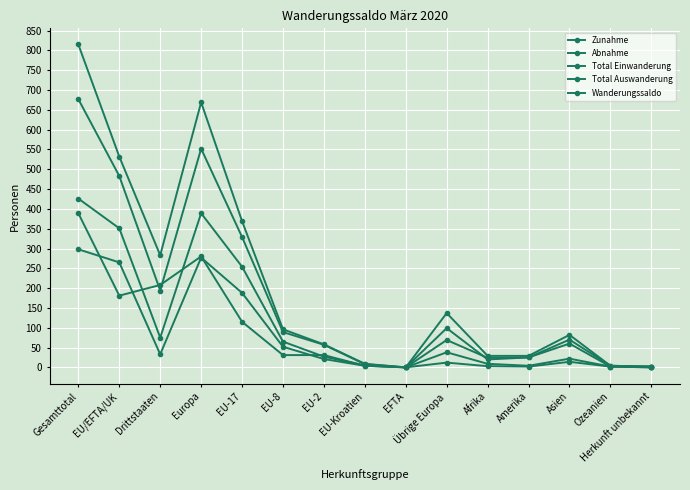

Is it true that Total Auswanderung equals 18 at Übrige Europa?

False